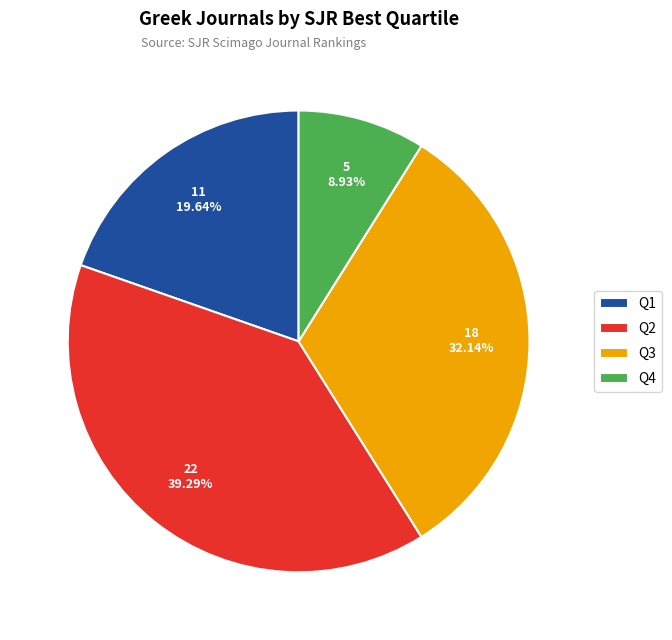

Combined, do Q2 and Q1 account for over 50%?

Yes